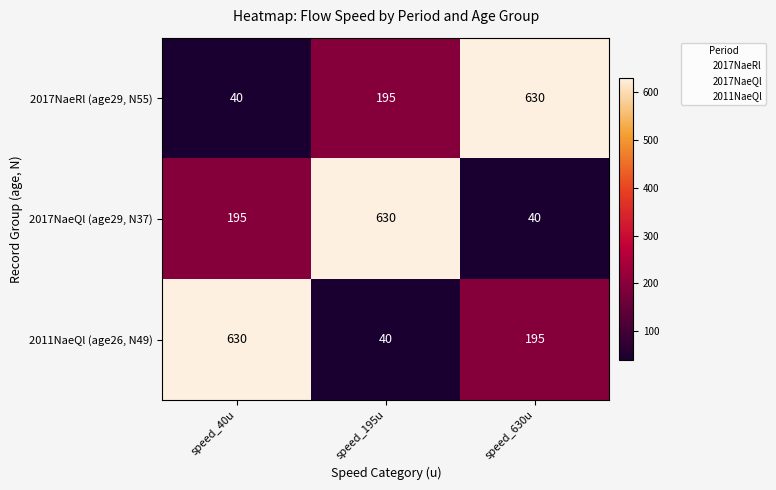

Between speed_40u and speed_195u, which series saw the biggest shift?

2011NaeQl (age26, N49)